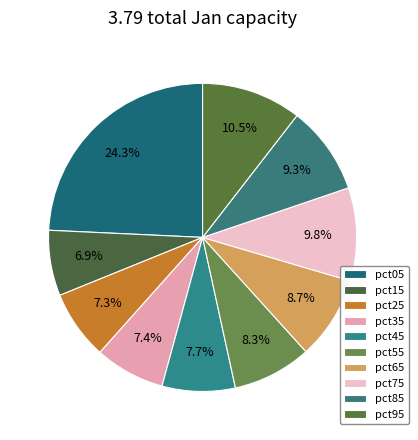

Rank the categories by value from lowest to highest.

pct15, pct25, pct35, pct45, pct55, pct65, pct85, pct75, pct95, pct05